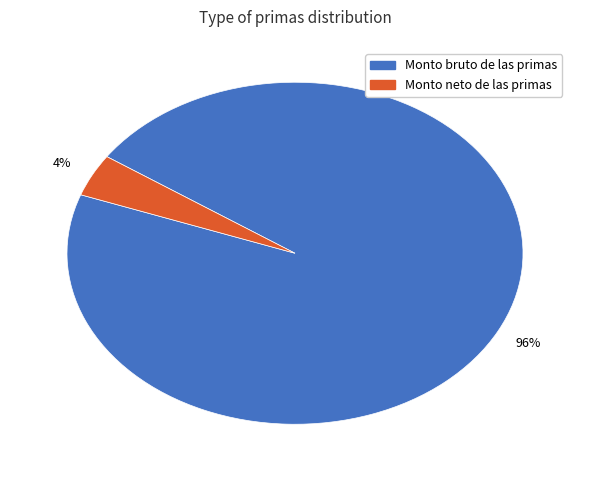

Is there any slice that represents more than half of the pie?

Yes